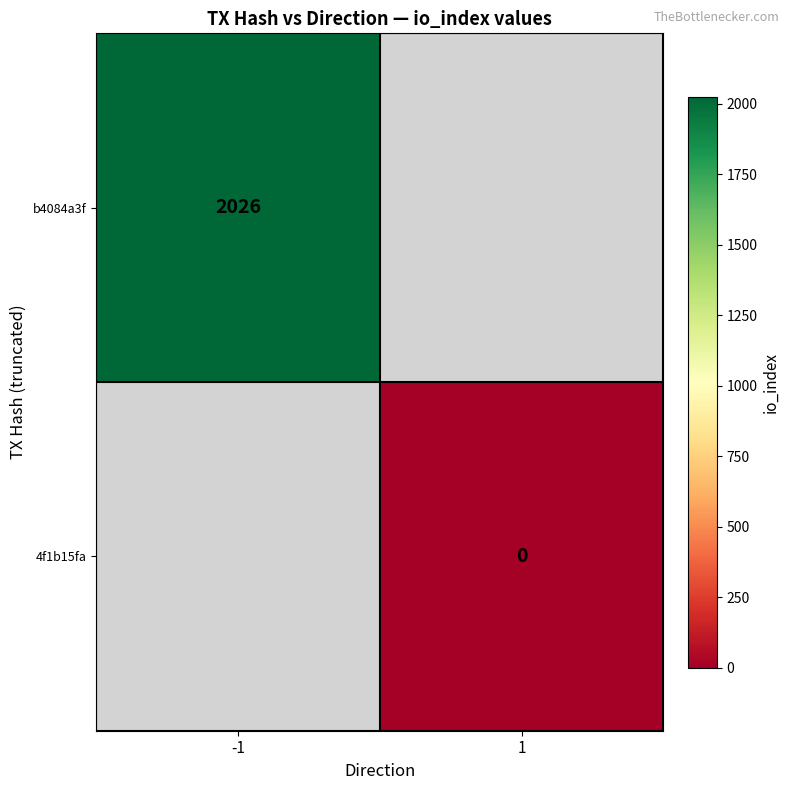

At how many categories does at least one series exceed 1567?

1